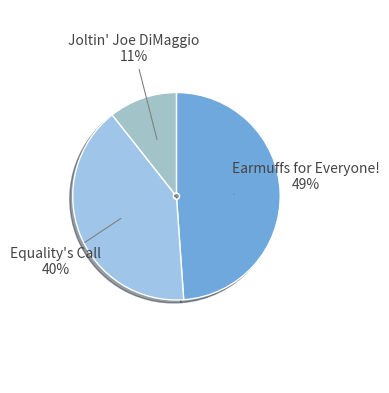

Between Equality's Call and Joltin' Joe DiMaggio, which is larger?

Equality's Call